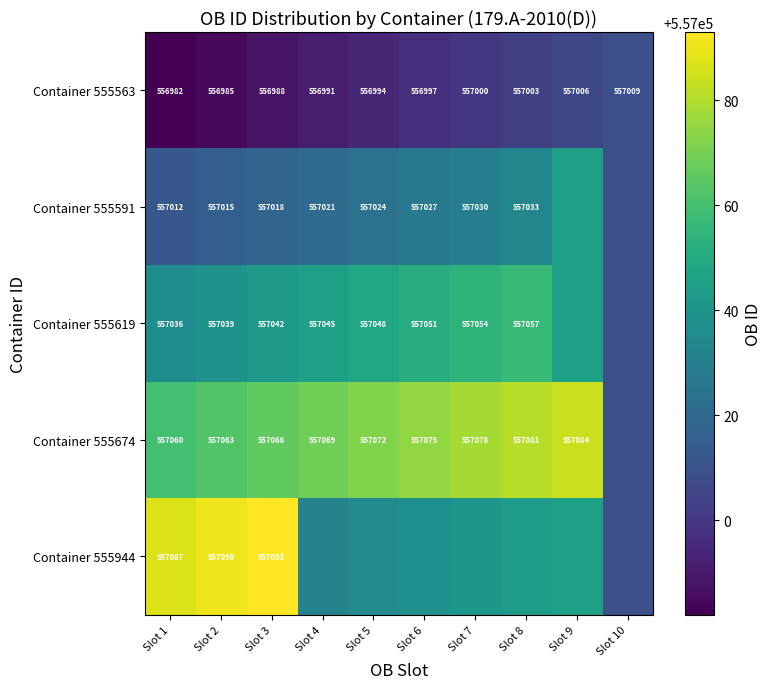

Rank the categories by Container 555563 value from lowest to highest.

Slot 1, Slot 2, Slot 3, Slot 4, Slot 5, Slot 6, Slot 7, Slot 8, Slot 9, Slot 10